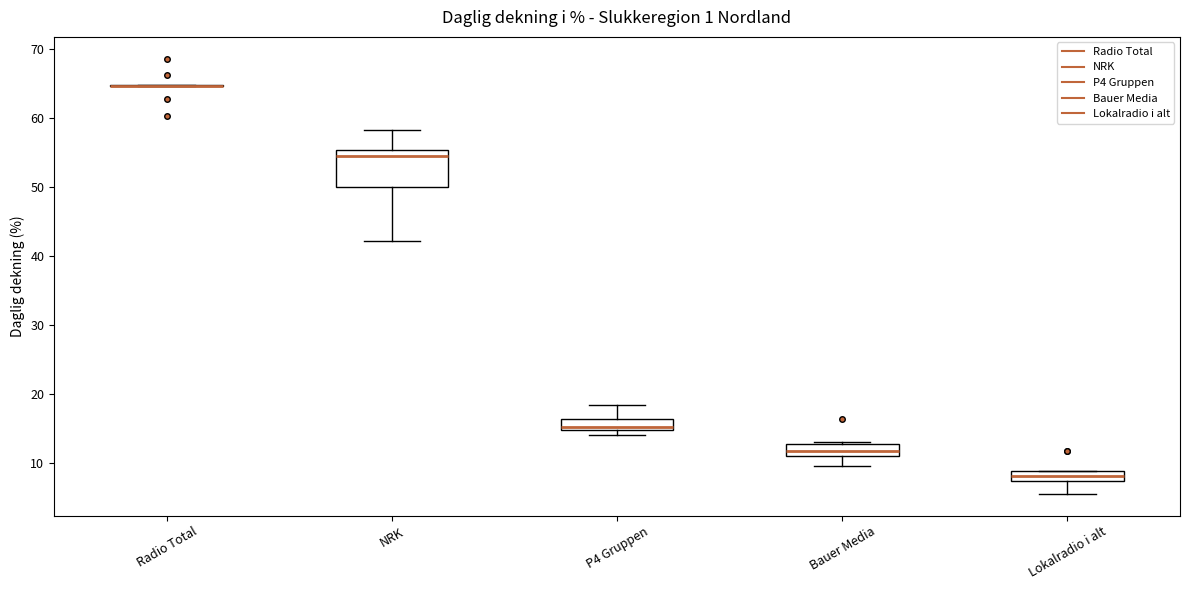

Where does the median line of the box for Lokalradio i alt sit on the y-axis? The values are not printed on the chart, so give them approximately, as read against the axis.

8